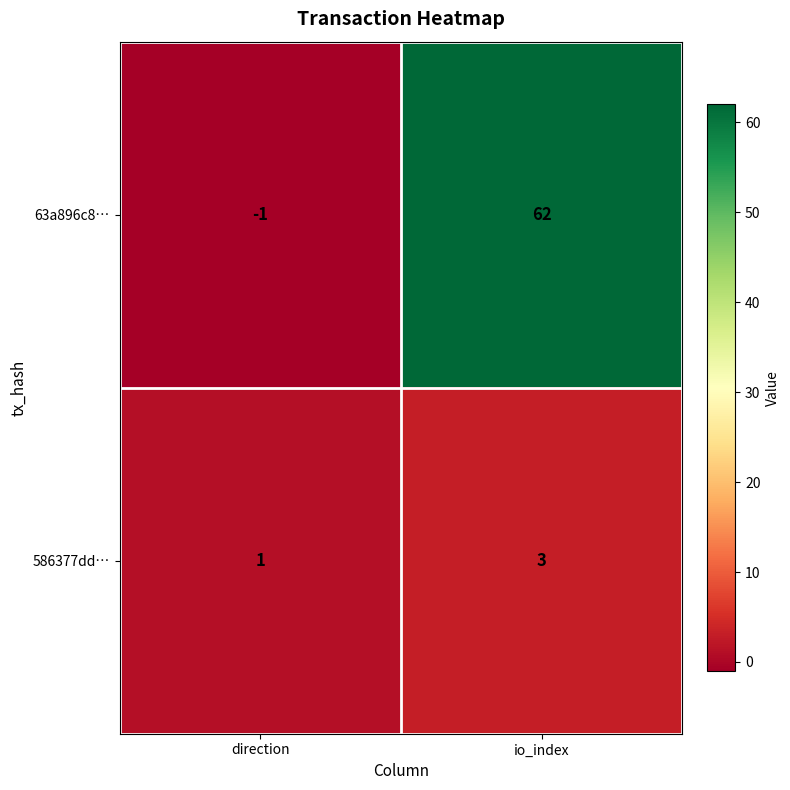

Reading right to left, what are all the values shown in this chart?

63a896c8…: io_index=62	direction=-1
586377dd…: io_index=3	direction=1